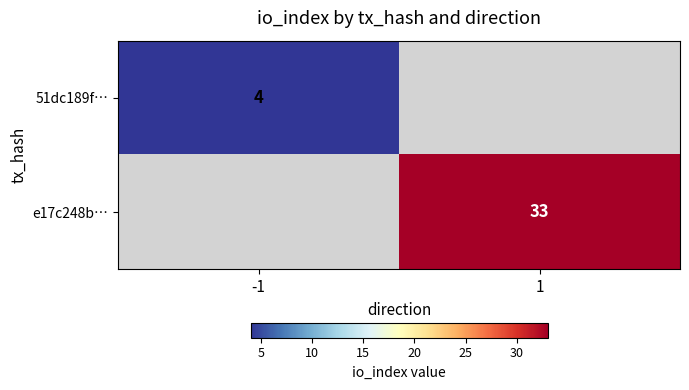

Is it true that e17c248b… equals 33 at 1?

True